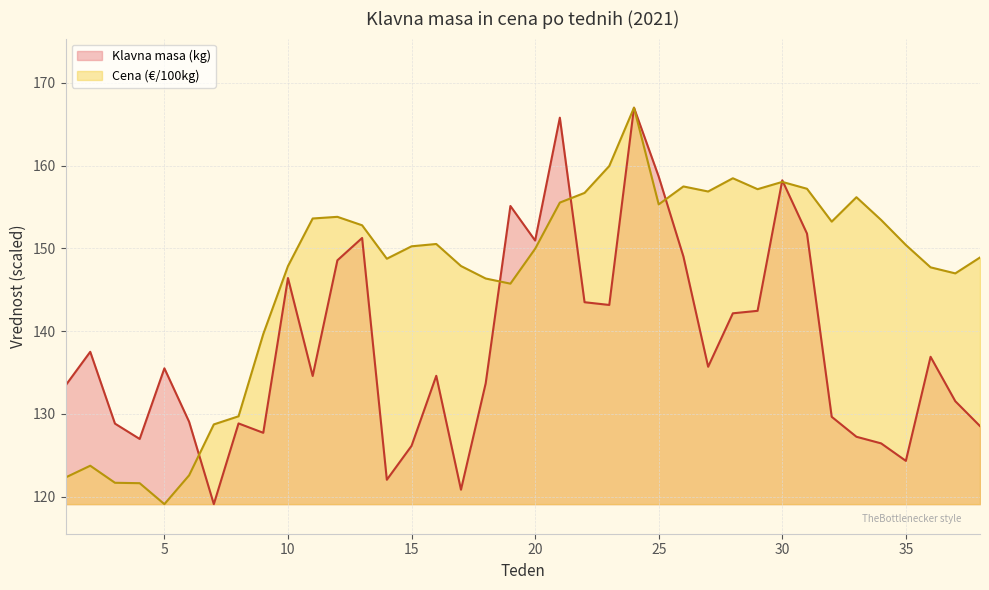

Which category has the highest value in the Cena (€/100kg) series?

24